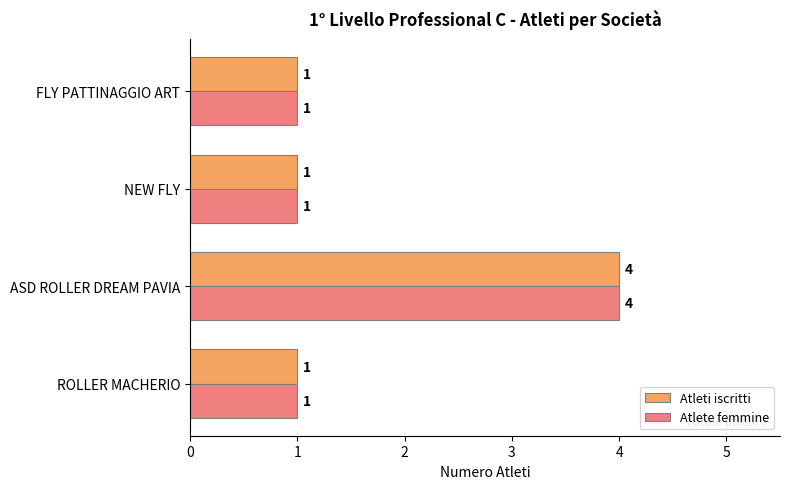

What is the minimum value for Atlete femmine?

1